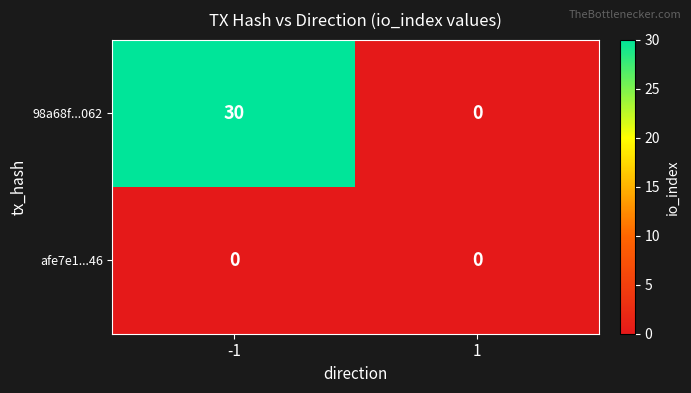

At how many categories does at least one series exceed 23?

1